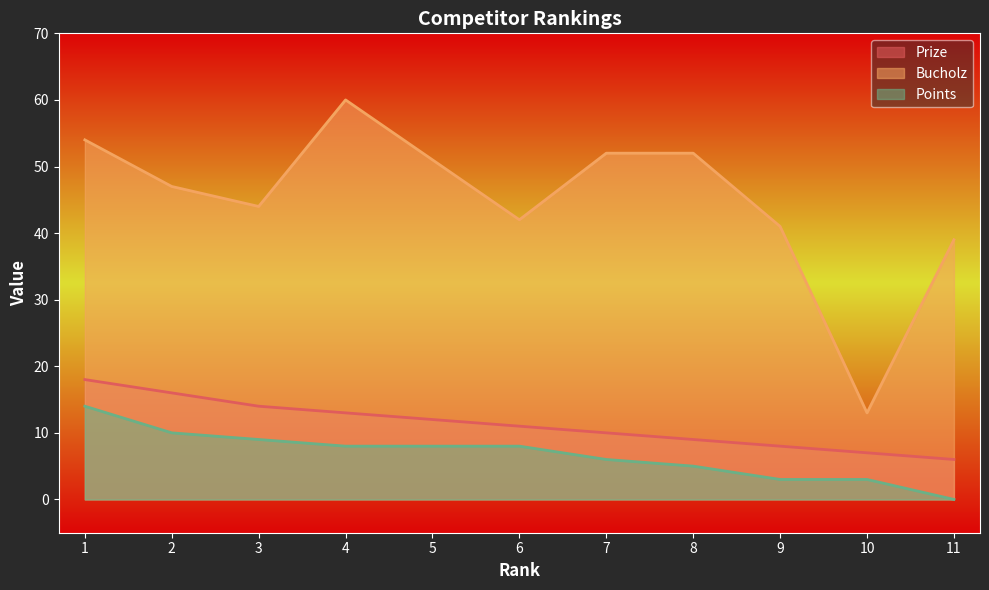

True or false: Points and Prize intersect in this chart.

False